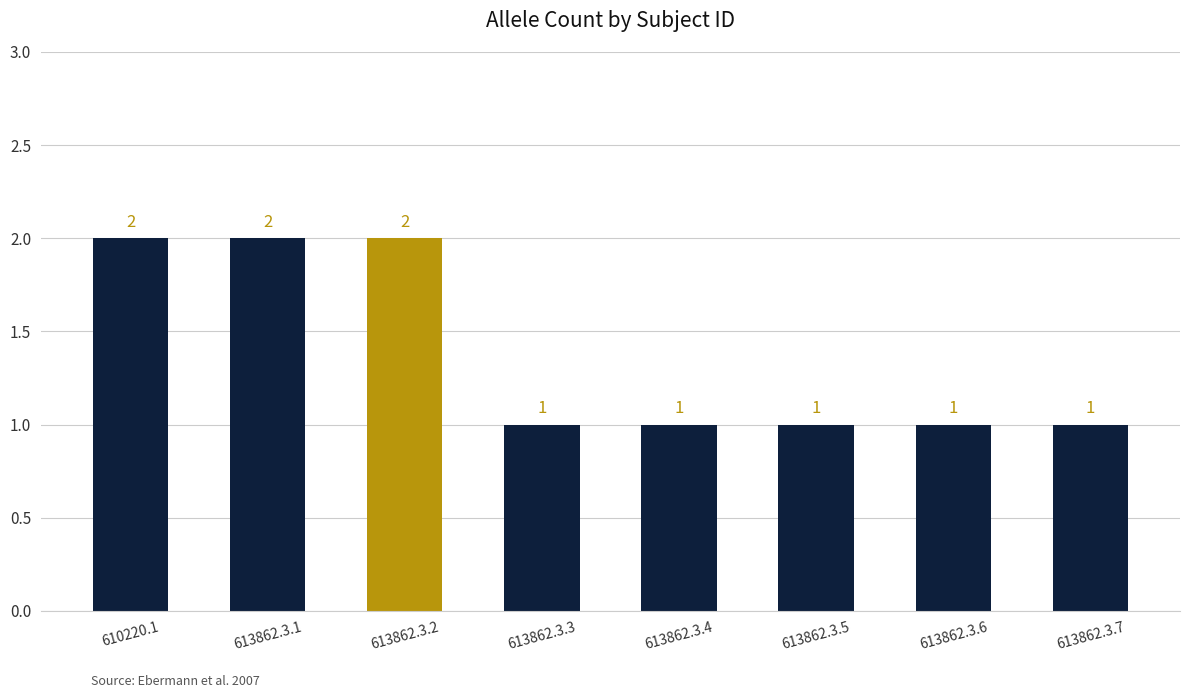

Reading right to left, list all the values displayed in this chart.

1	1	1	1	1	2	2	2